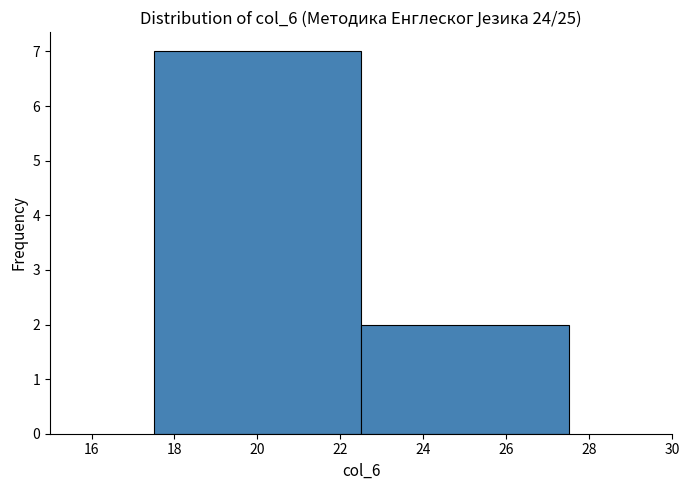

Reading left to right, list every bar in this chart as the range it spans on the x-axis followed by its height. The values are not printed on the chart, so give them approximately, as read against the axis.

17.5 to 22.5: 7
22.5 to 27.5: 2